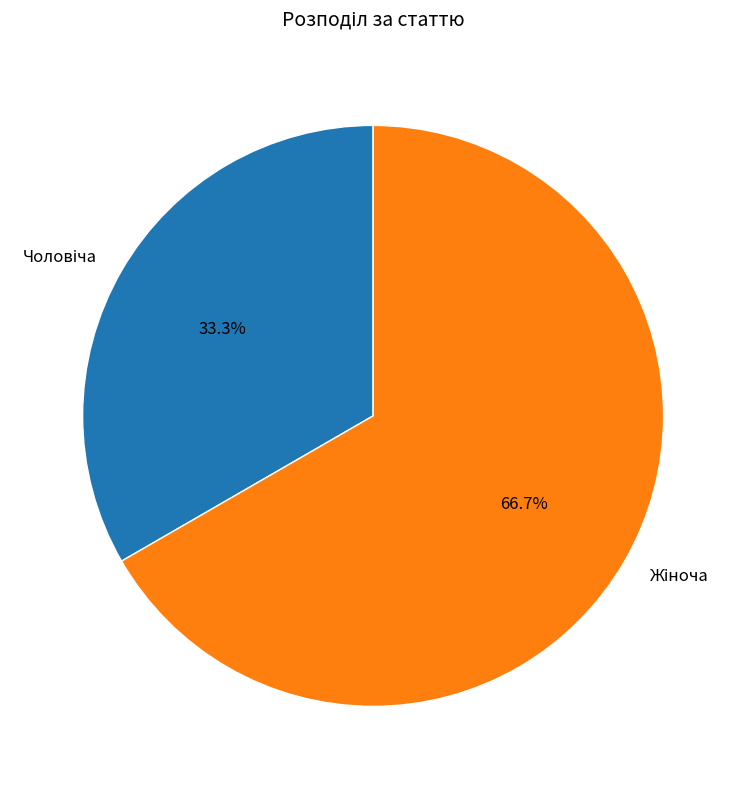

Is there any slice that represents more than half of the pie?

Yes